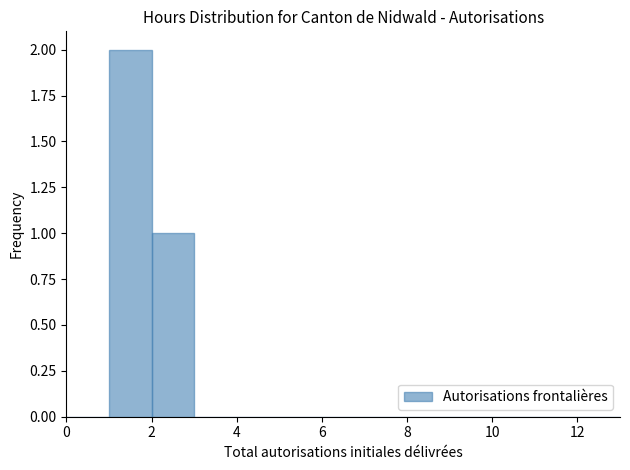

Over which range of the x-axis is the bar tallest?

1 to 2